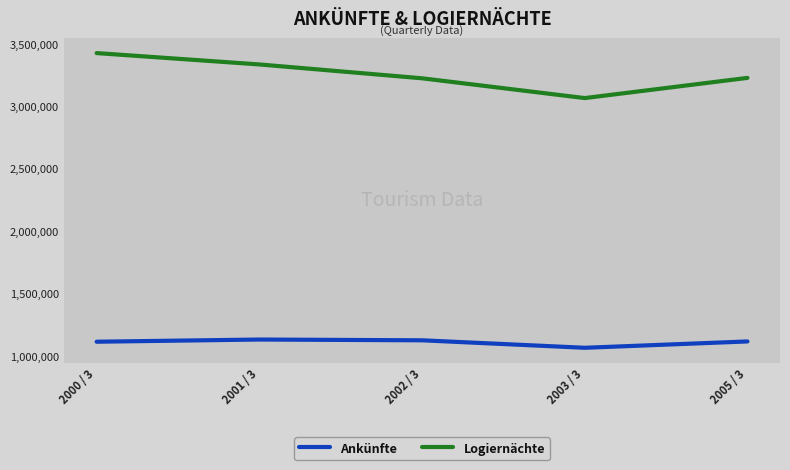

What is the difference between the maximum and second lowest values in the Ankünfte series?

17541